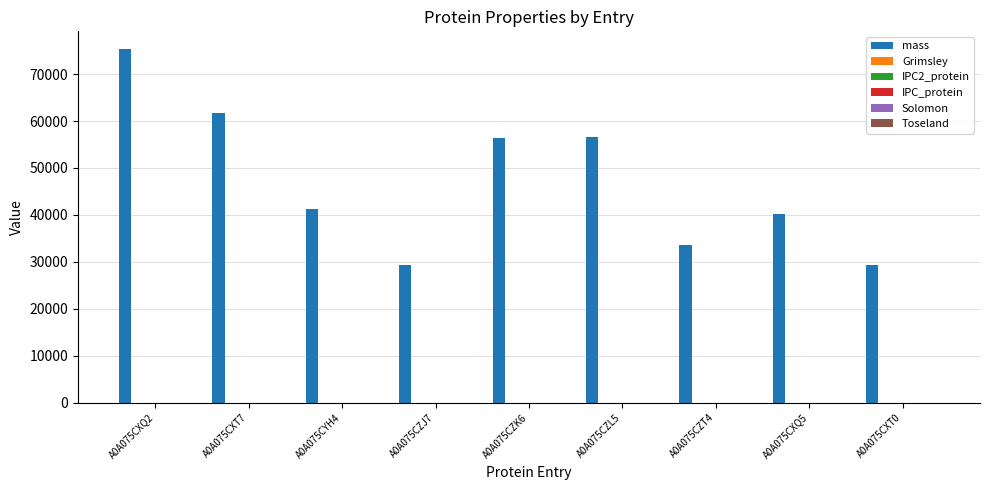

Which series has the largest total across all categories?

mass